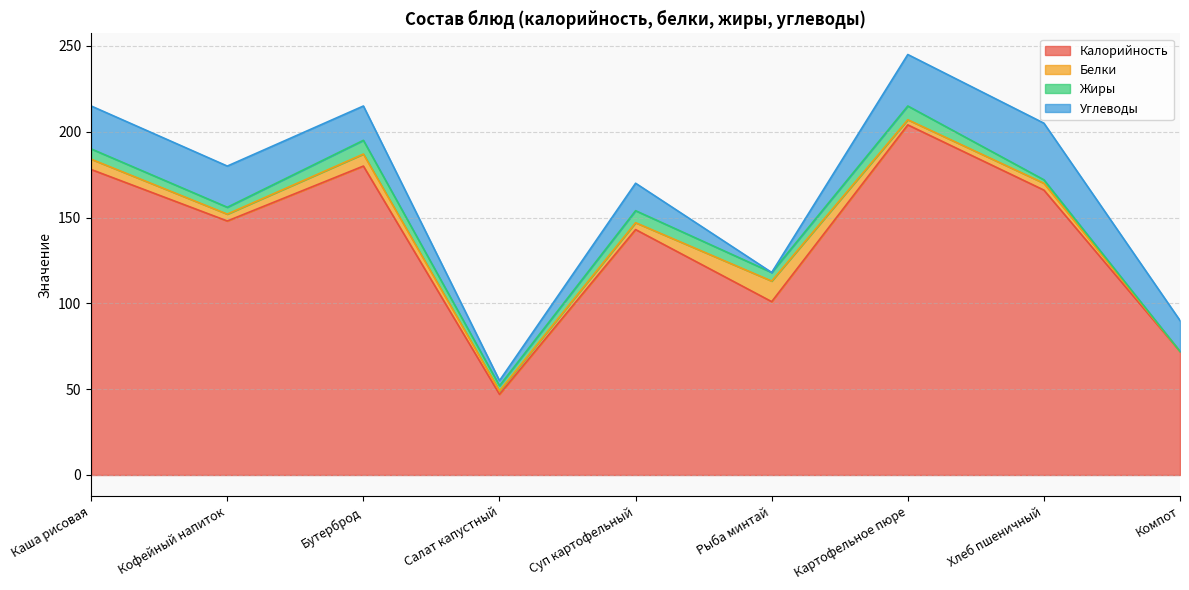

How many Жиры values are between 3 and 7?

5